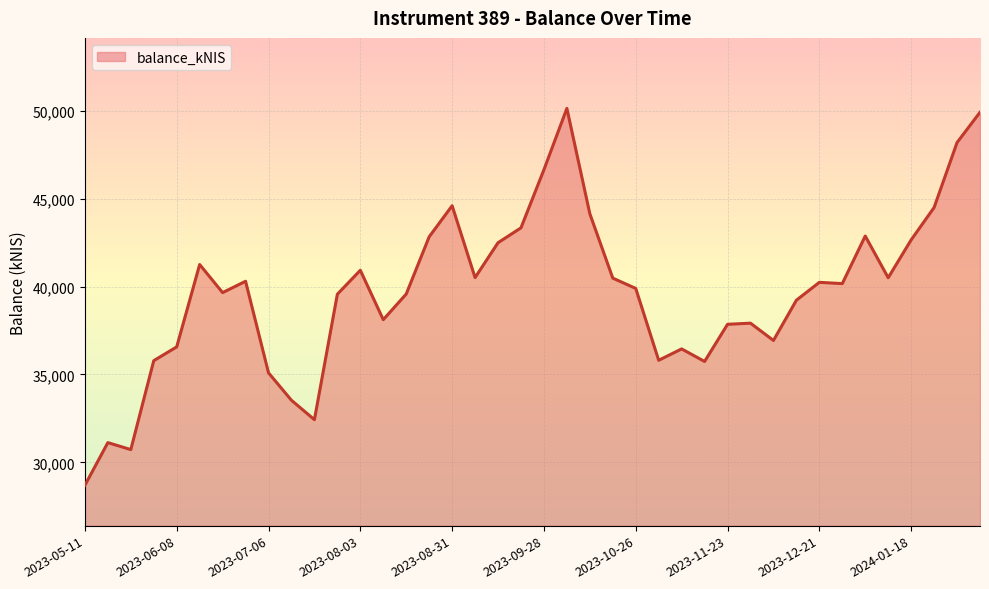

What is the difference between the maximum and minimum values?

21435.4